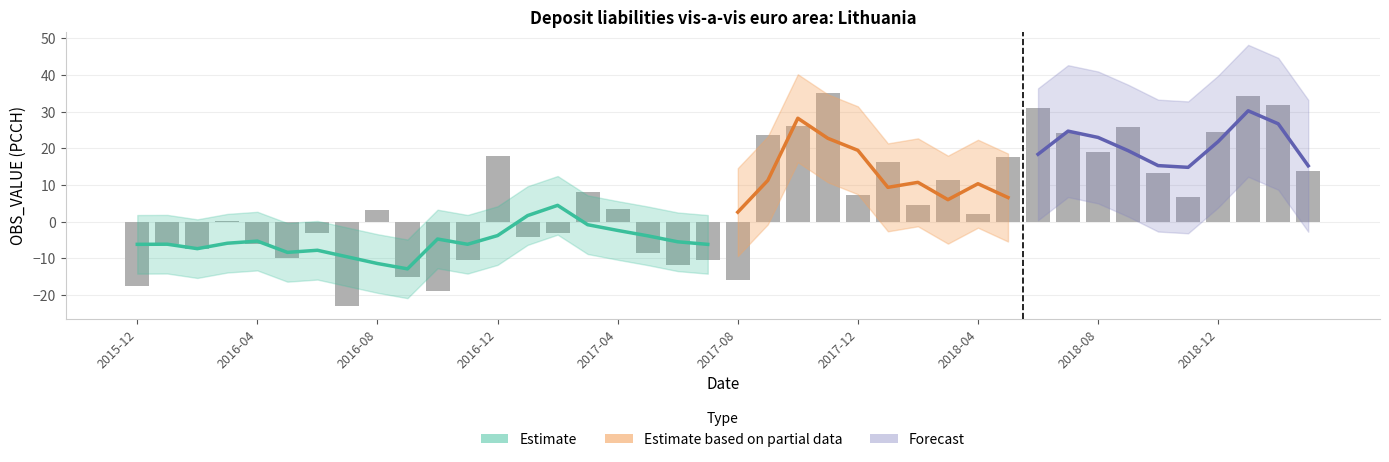

Reading left to right, transcribe all the data shown in this chart.

-17.5	-6.1	-7.6	0.2	-6.1	-10.1	-3.2	-23.0	3.1	-15.1	-19.1	-10.5	17.8	-4.1	-3.2	8.2	3.5	-8.7	-11.9	-10.5	-16.0	23.6	26.0	35.0	7.2	16.1	4.6	11.3	2.0	17.7	31.0	24.1	18.9	25.8	13.3	6.7	24.4	34.4	31.9	13.7